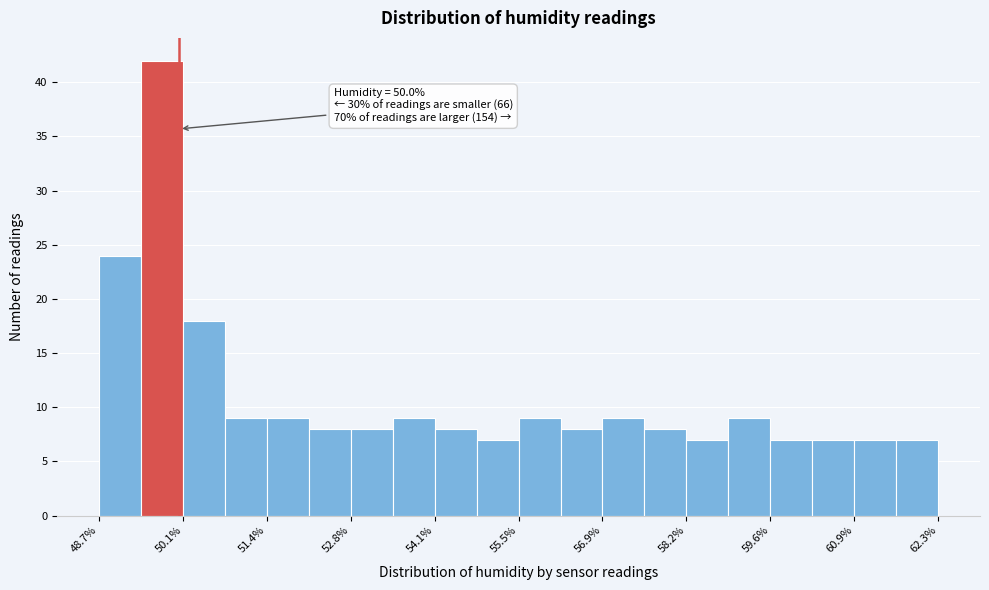

Around what value on the x-axis is the tallest bar? Give the approximate position of its centre, as read against the axis.

49.8